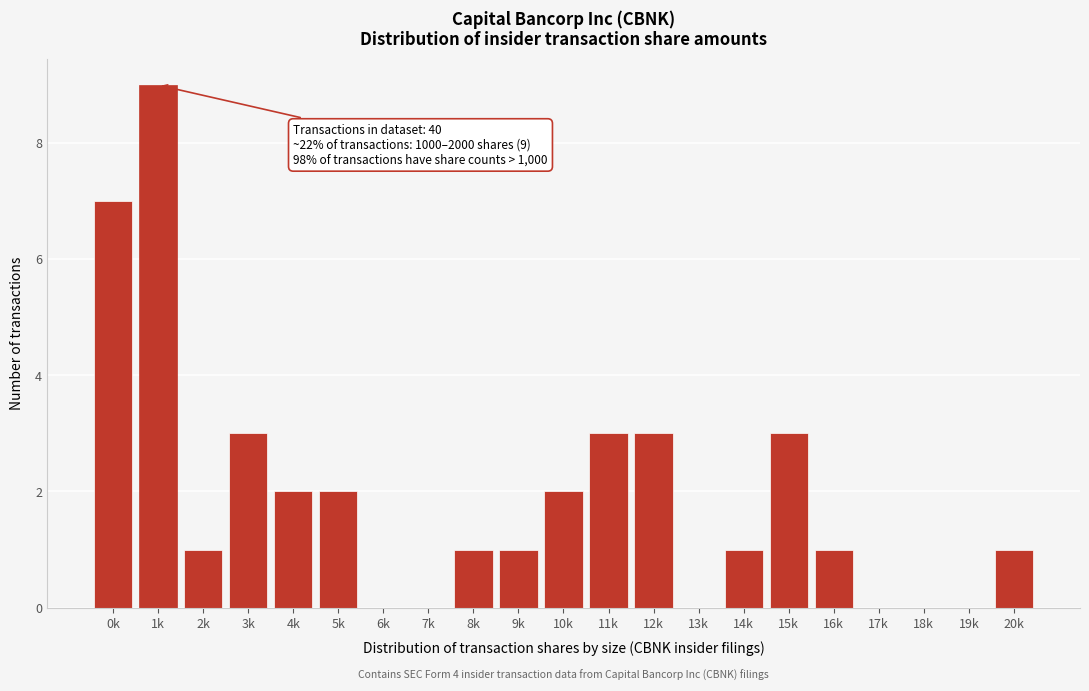

Reading right to left, list all the values displayed in this chart.

20k=1	19k=0	18k=0	17k=0	16k=1	15k=3	14k=1	13k=0	12k=3	11k=3	10k=2	9k=1	8k=1	7k=0	6k=0	5k=2	4k=2	3k=3	2k=1	1k=9	0k=7